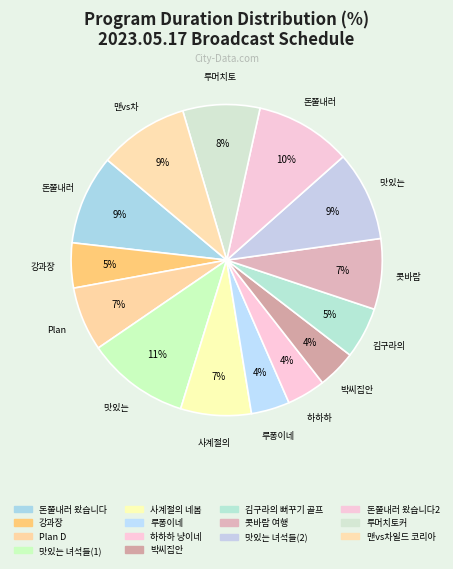

How many slices are in this pie chart?

14